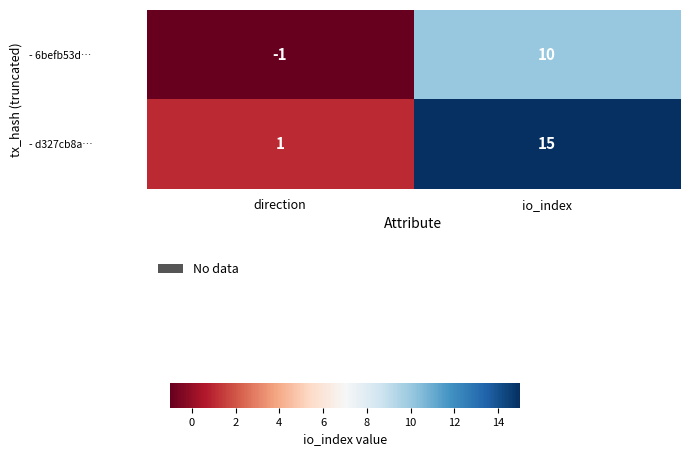

At how many categories does at least one series exceed 0?

2